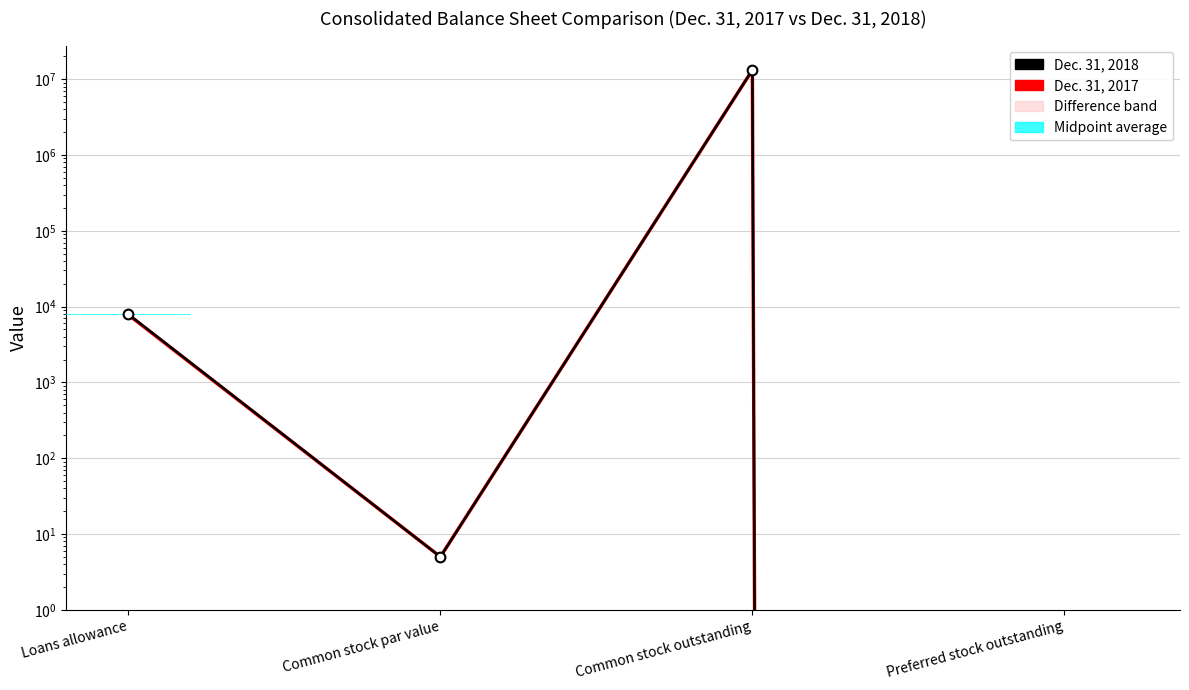

Is the value of Dec. 31, 2018 at Common stock par value greater than the value of Dec. 31, 2017 at Loans allowance?

No